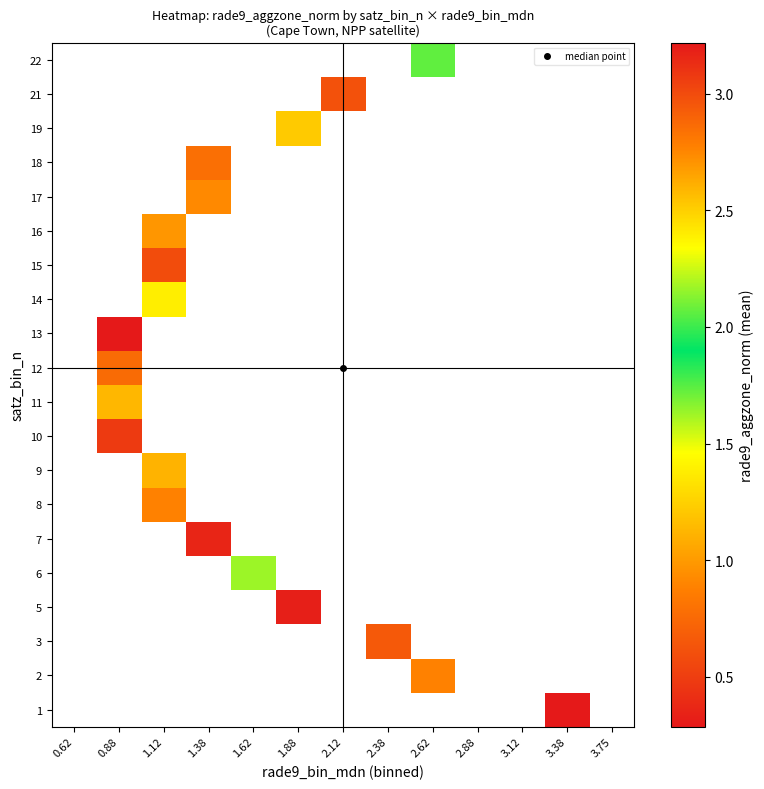

Which has a higher value, 1.38 or 2.88?

2.88